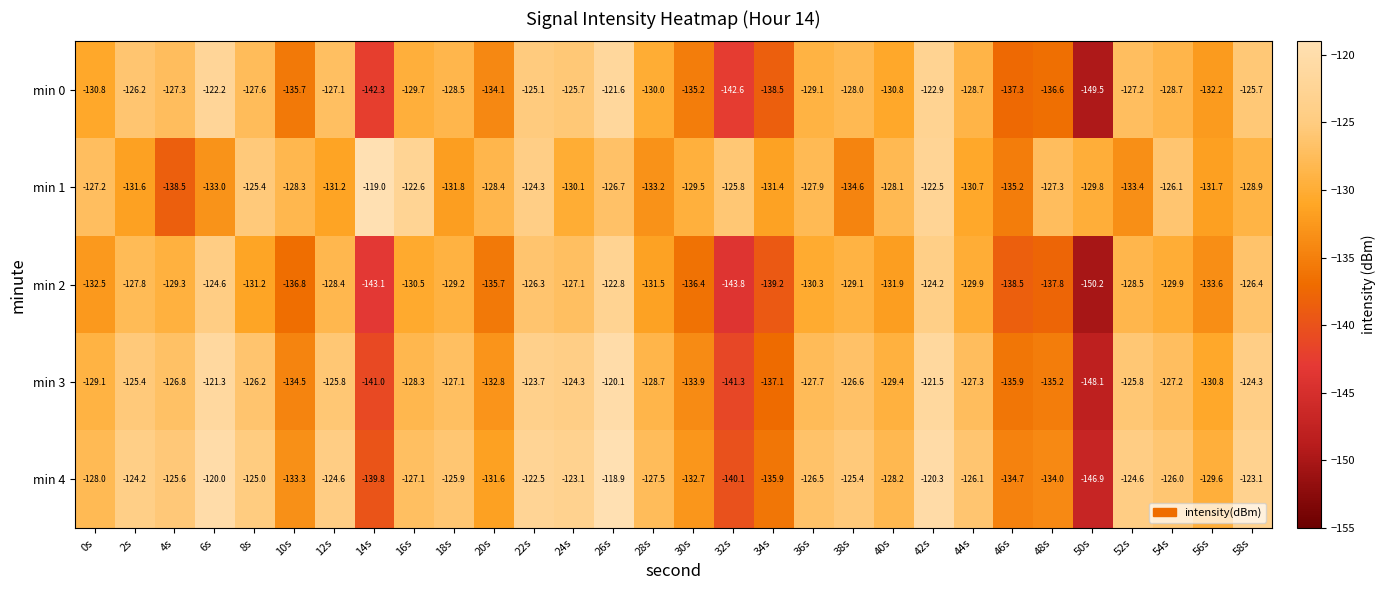

At which label is min 0 closest to -135?

30s